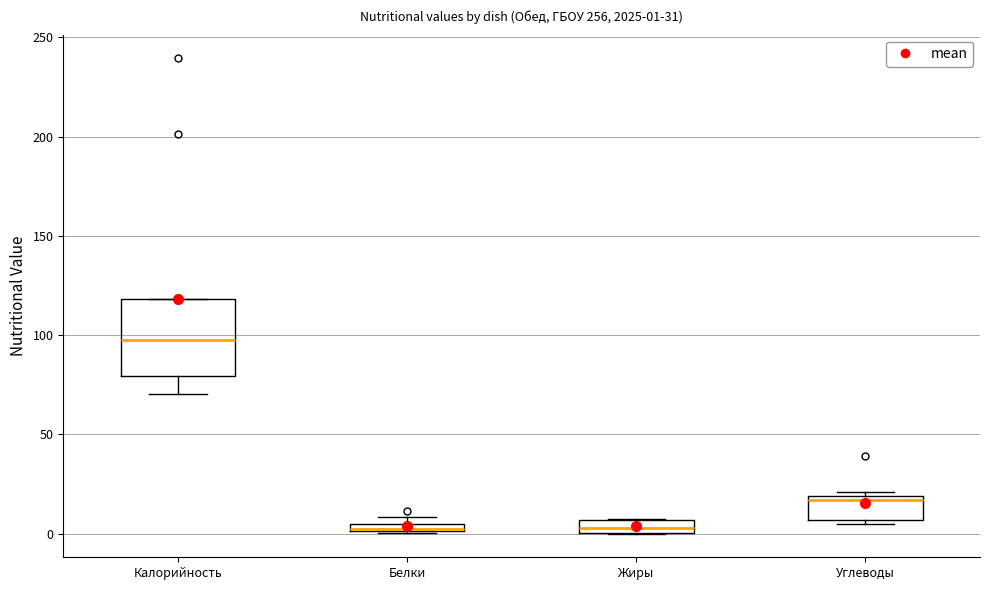

Comparing the boxes themselves (not the whiskers), which one is the tallest?

Калорийность